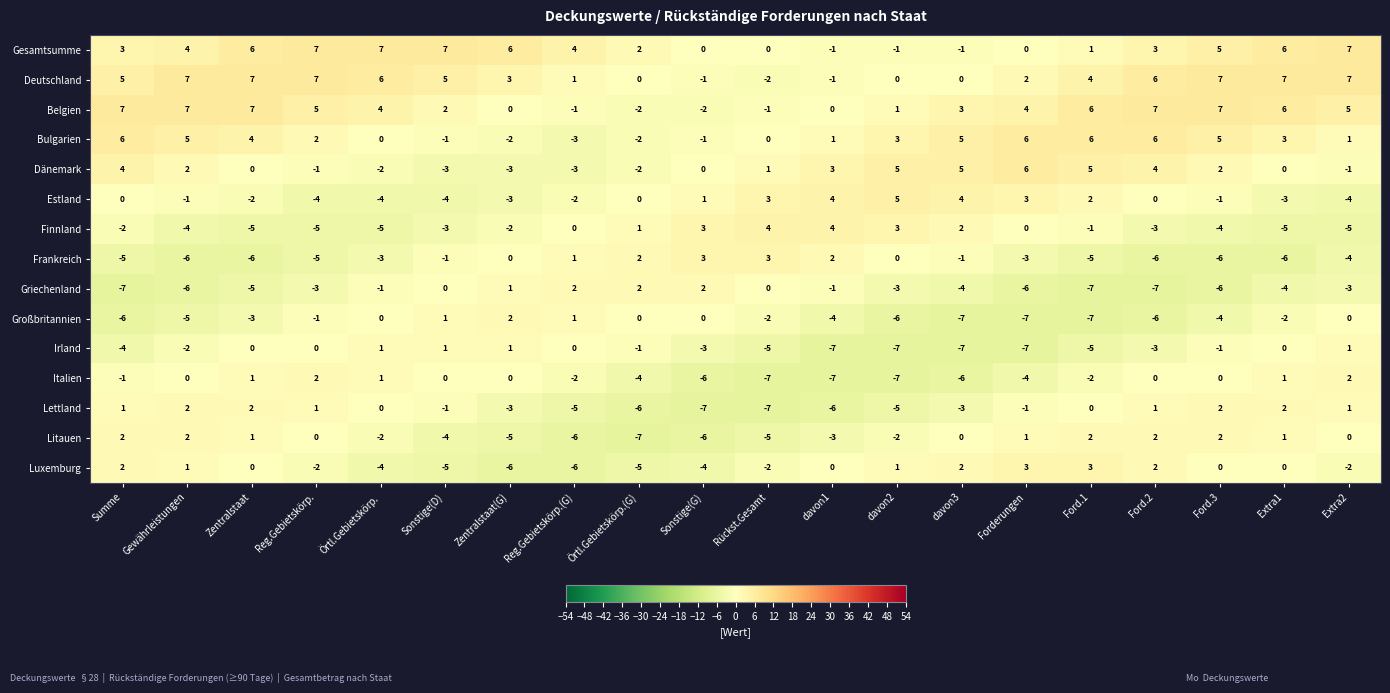

Count the number of data series in this chart.

15